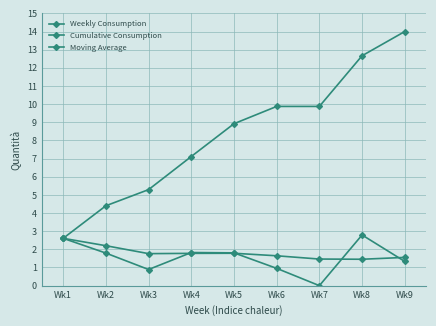

At which label does Cumulative Consumption reach its peak?

Wk9